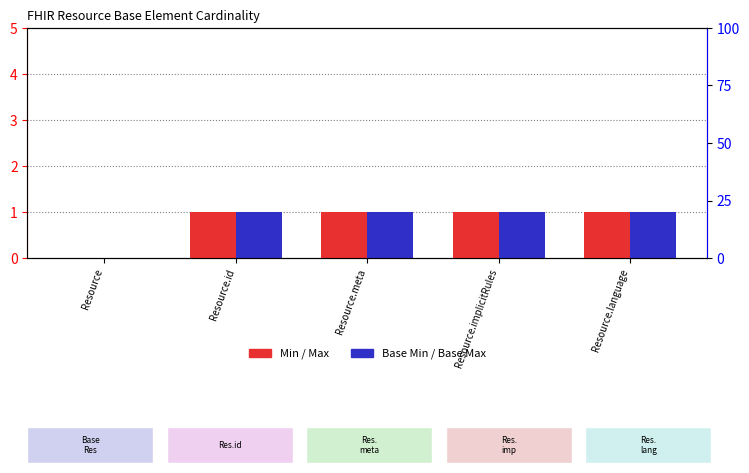

What value does the Base Min series have at Resource.meta?

1